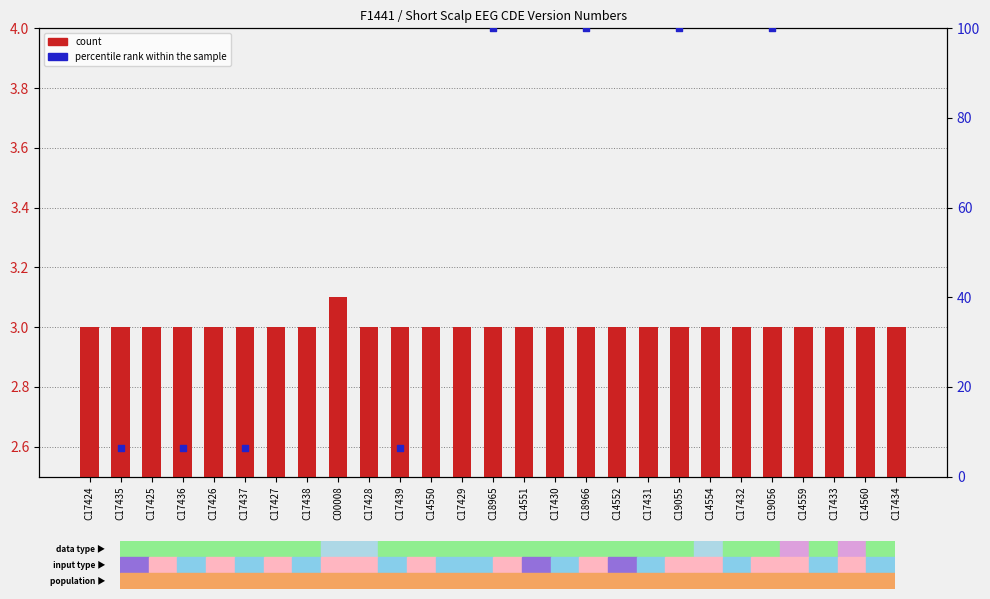

Between C14551 and C17430, which is larger?

C14551